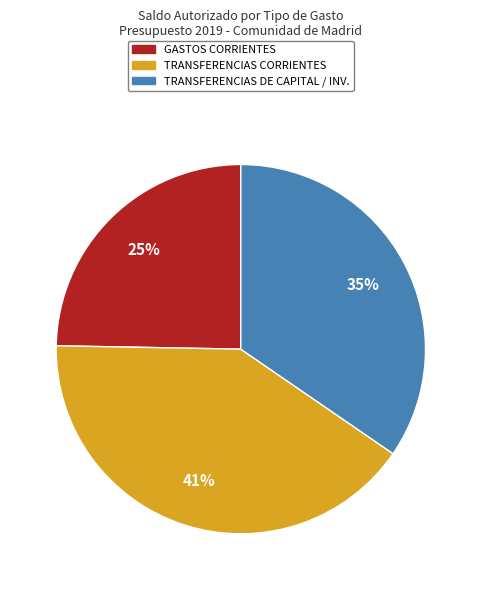

True or false: TRANSFERENCIAS CORRIENTES accounts for 41% of the total.

True